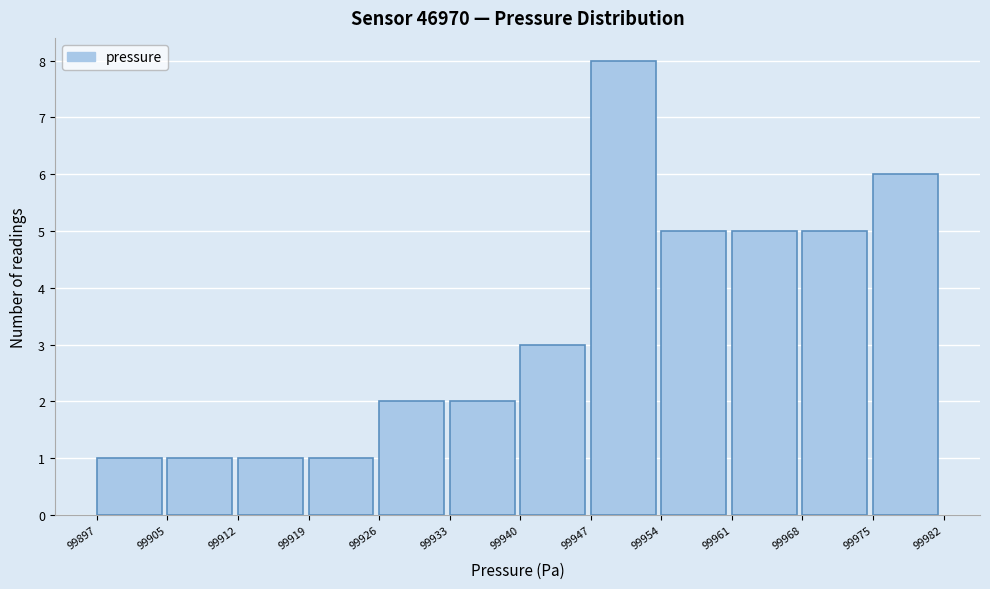

Reading left to right, list all the values displayed in this chart.

99897=1	99905=1	99912=1	99919=1	99926=2	99933=2	99940=3	99947=8	99954=5	99961=5	99968=5	99975=6